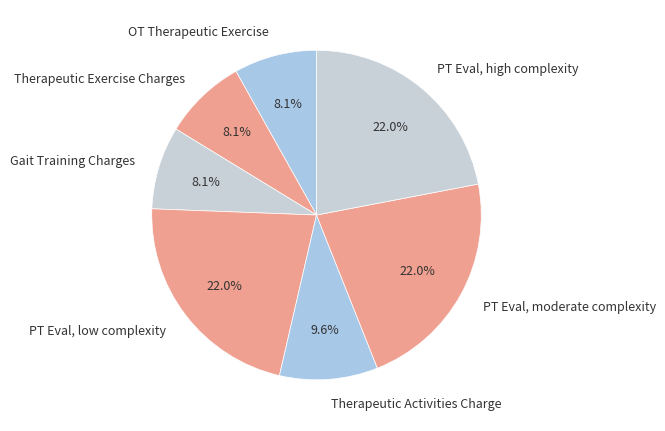

What is the total percentage of PT Eval, moderate complexity and Therapeutic Activities Charge?

31.6%